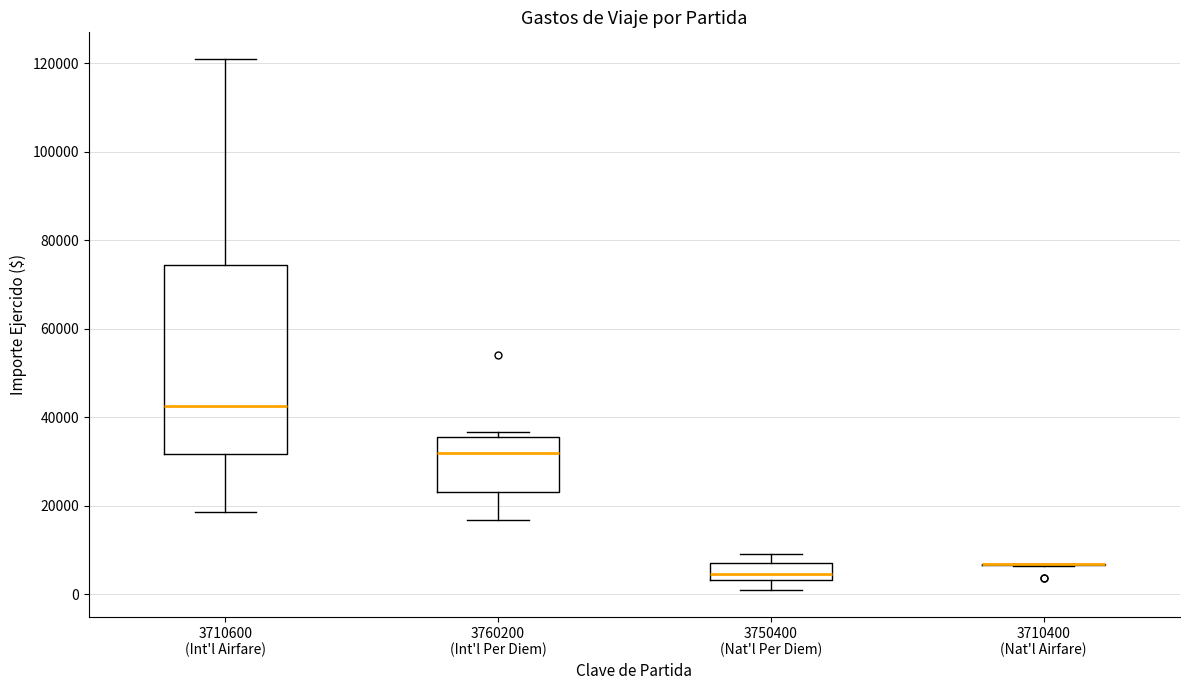

Where is the upper edge of the box for 3710600 (Int'l Airfare) on the y-axis? The values are not printed on the chart, so give them approximately, as read against the axis.

74000